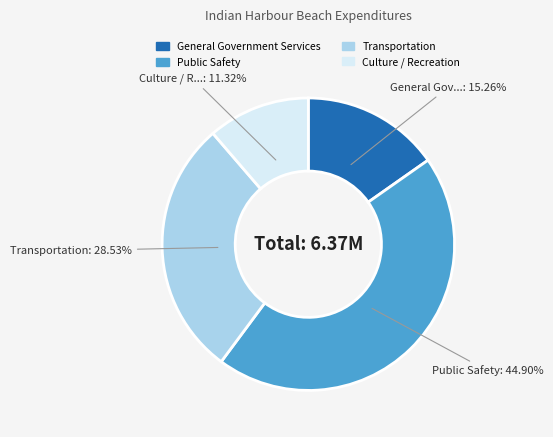

To the nearest percent, what portion does Public Safety represent?

45%